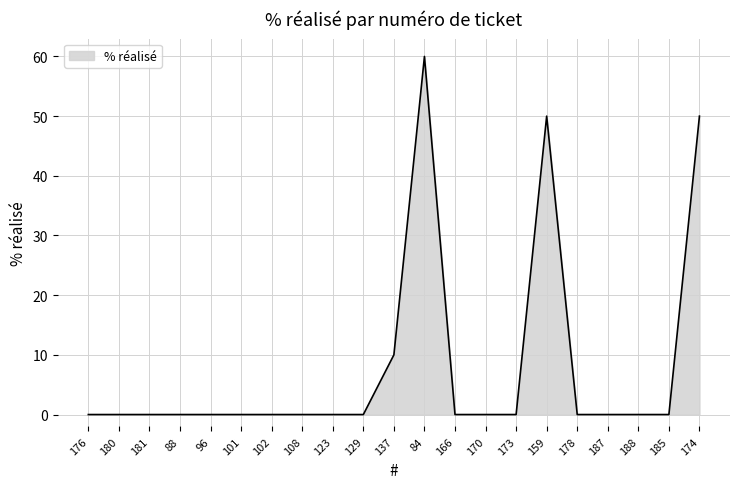

How many lines are shown in the chart?

1